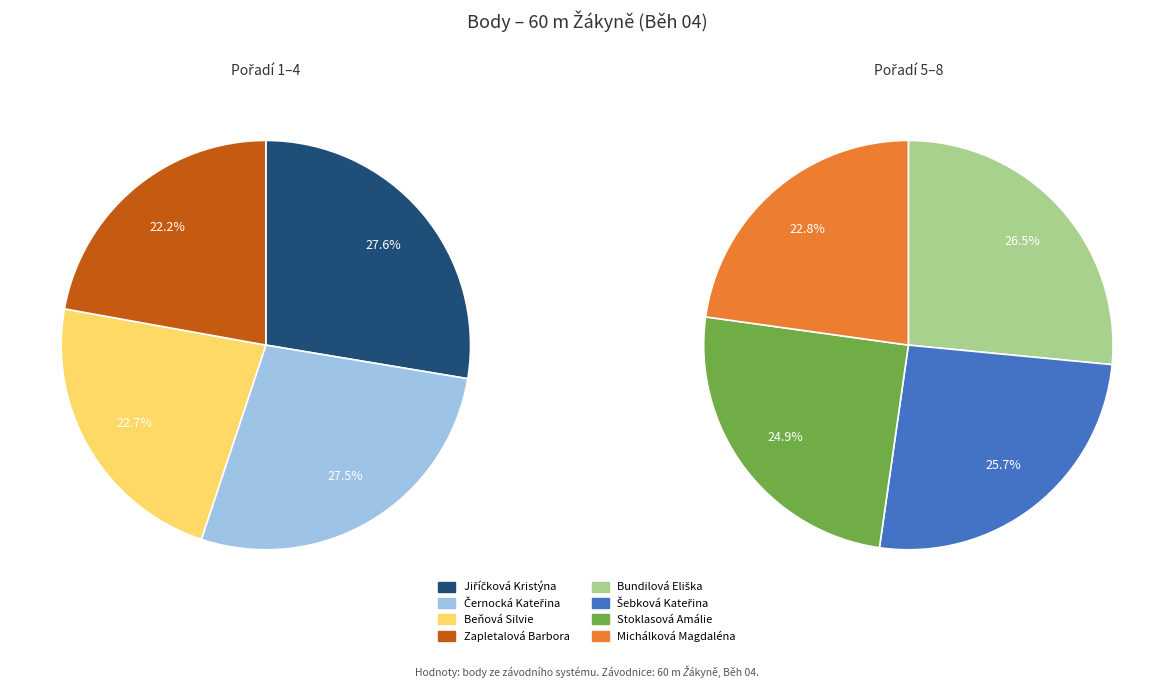

How many slices are in this pie chart?

8